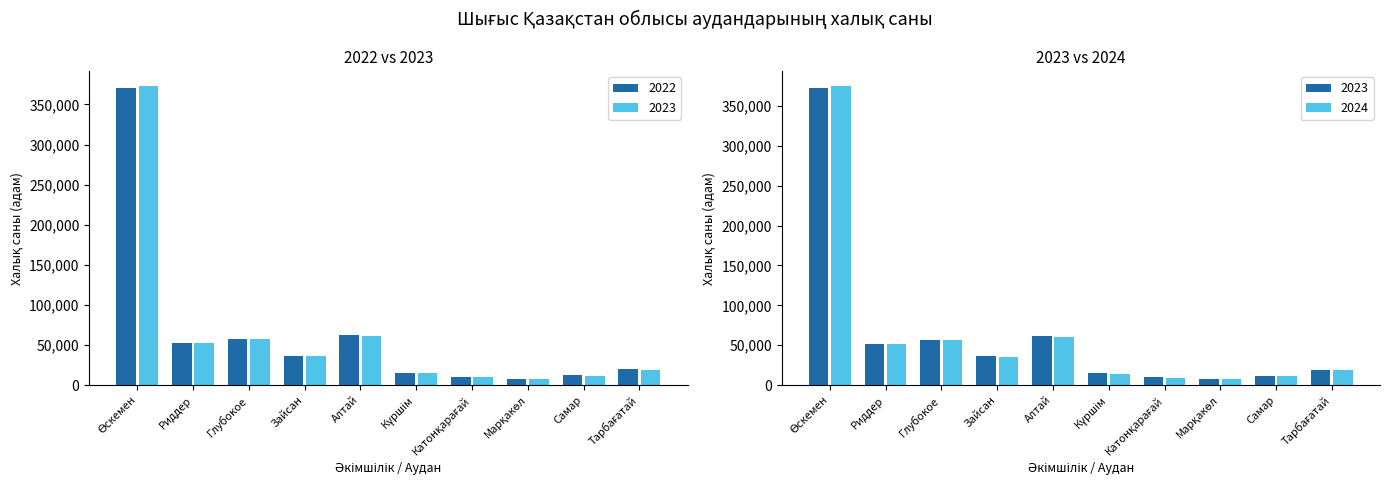

Are the bars grouped side by side (vs. stacked)?

Yes